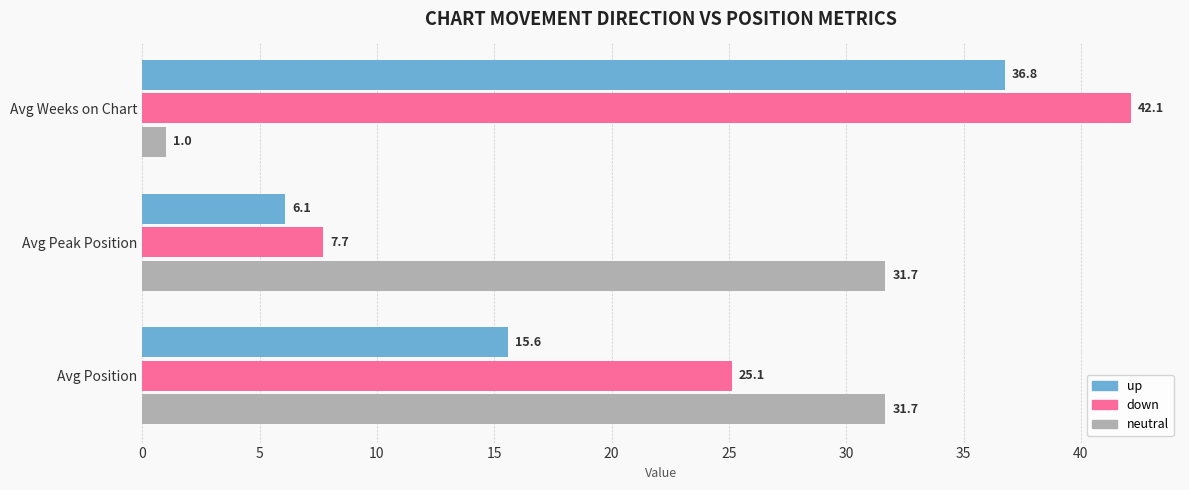

Read the up value at Avg Weeks on Chart.

36.8